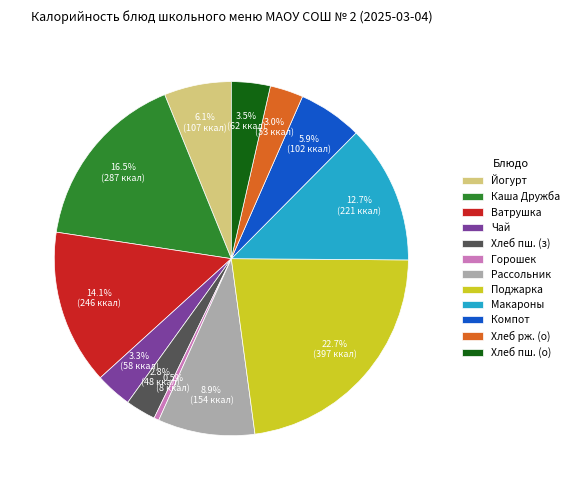

How many slices are in this pie chart?

12